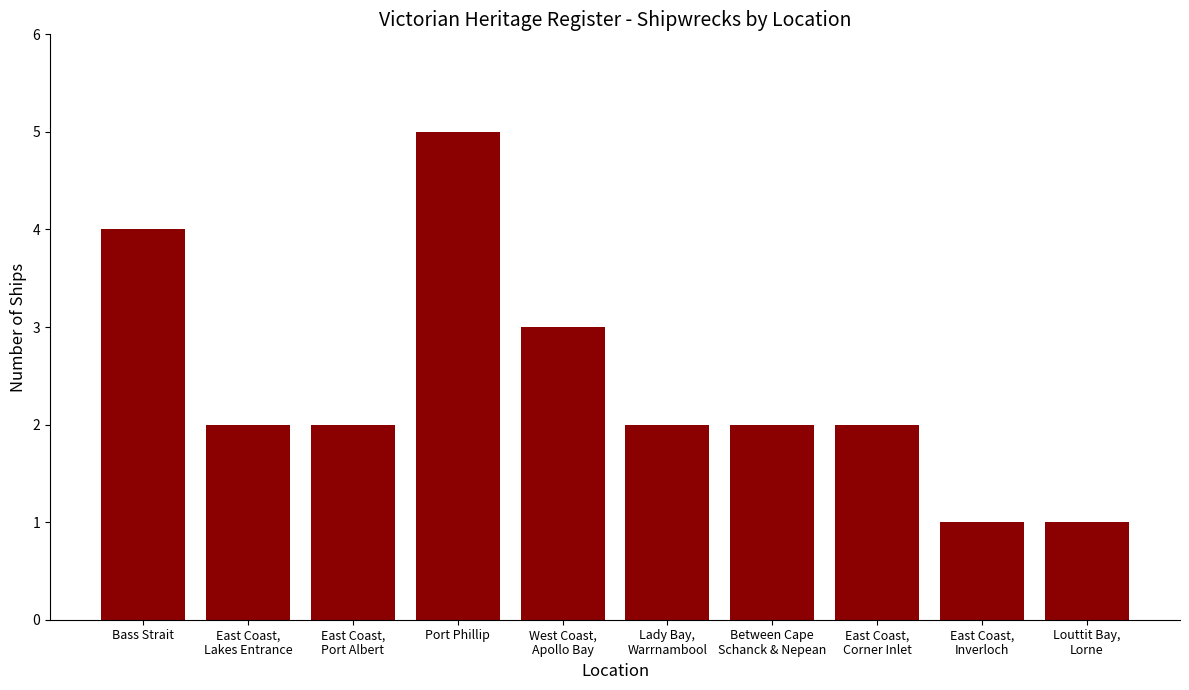

Read the value at Bass Strait.

4